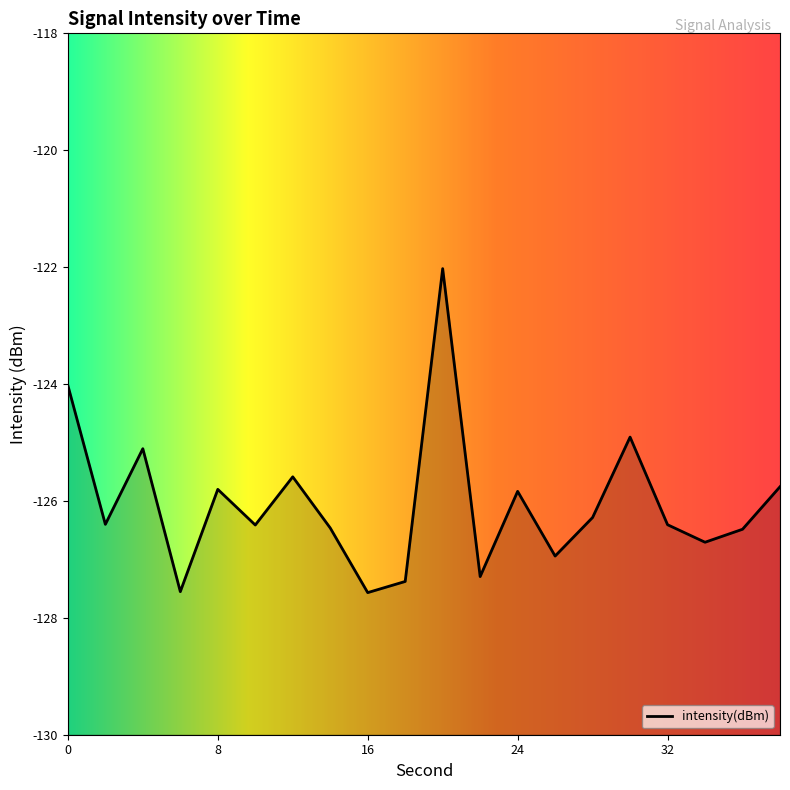

Is it true that the value at 24 is -205.8?

False